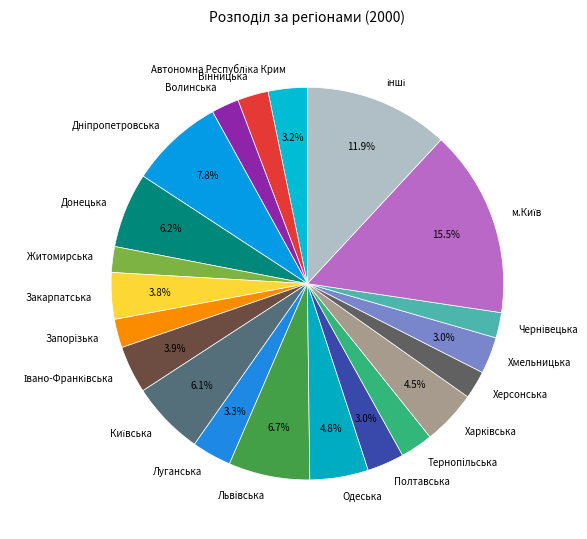

To the nearest percent, what is the difference between the largest and smallest slice percentages?

13%